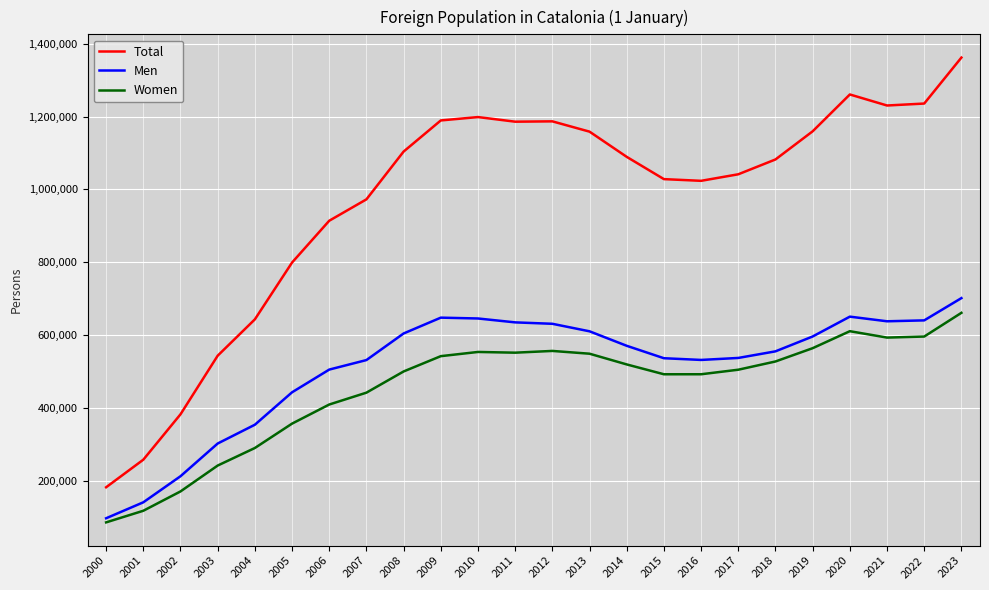

What is the approximate value of Men at 2006?

504858